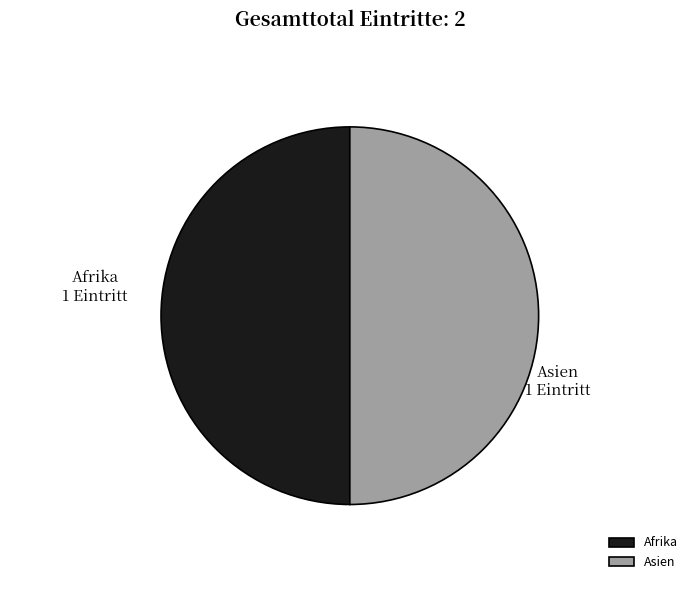

The Asien slice represents 38% of the pie. True or false?

False